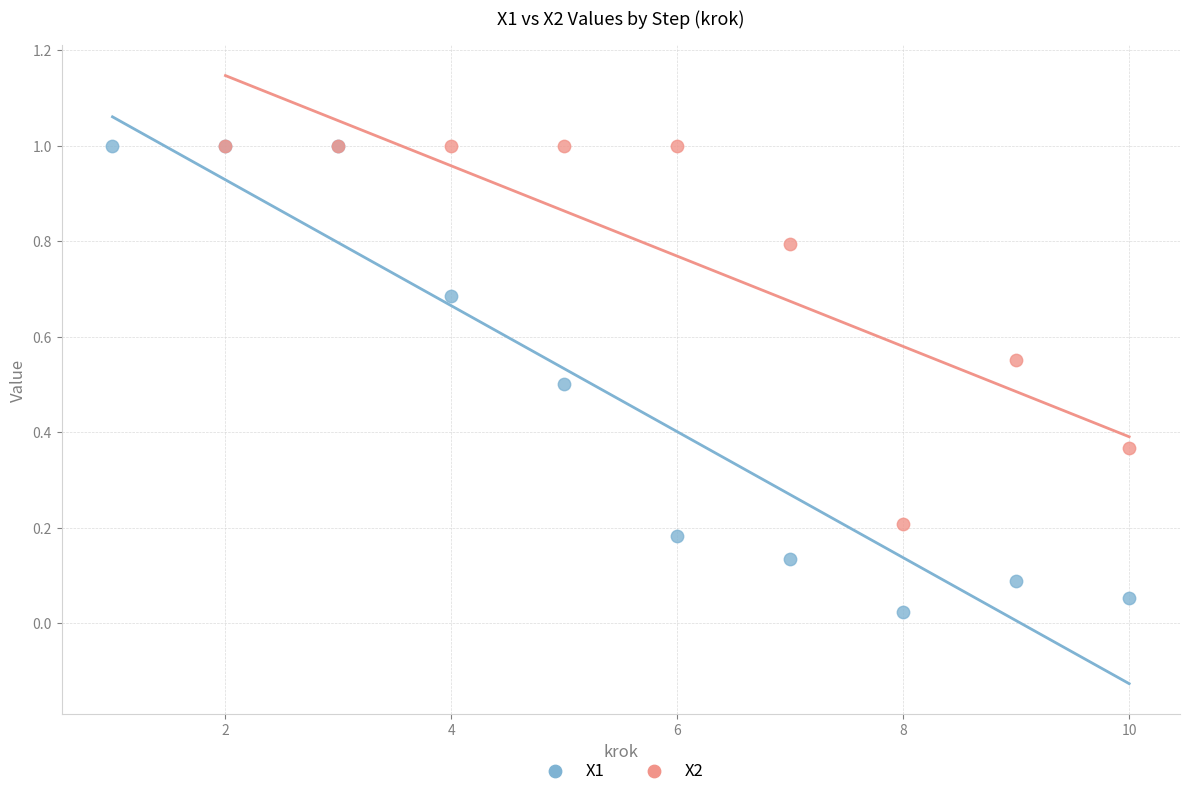

Which series reaches the minimum Y coordinate?

X1